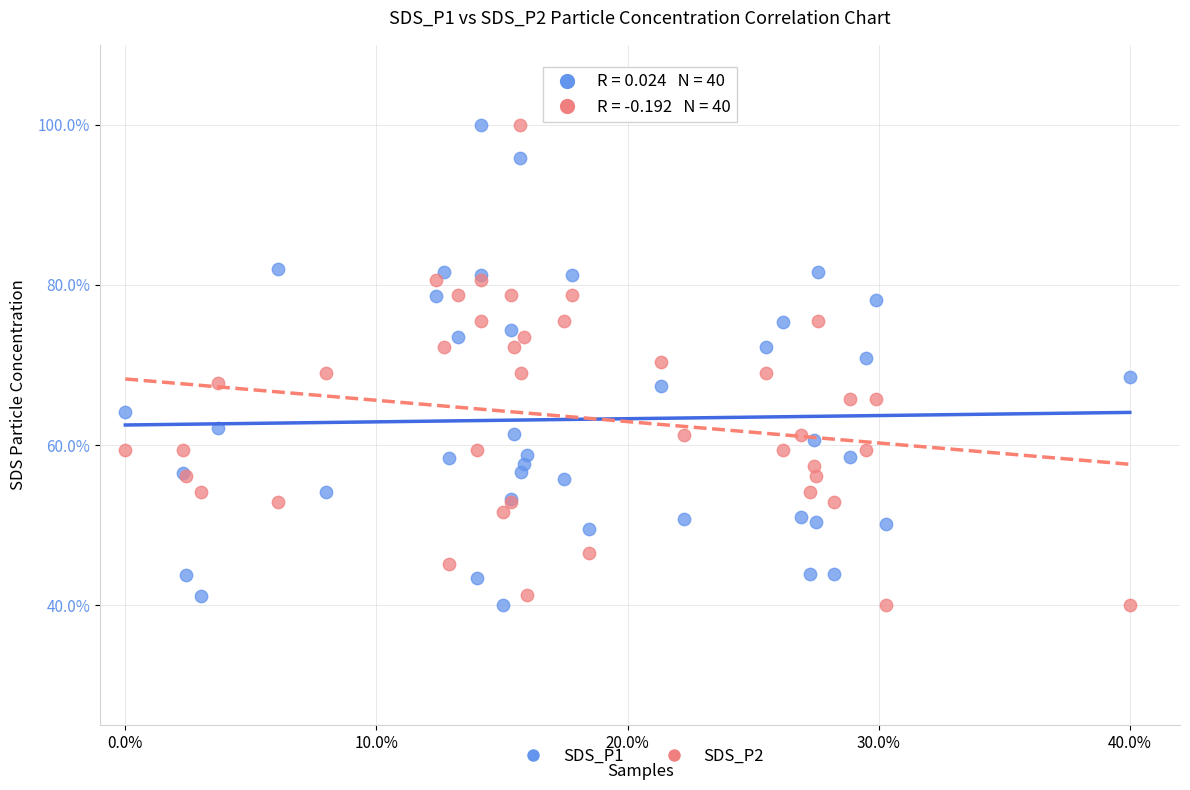

What is the X range (max minus min) for the scatter plot?

0.4